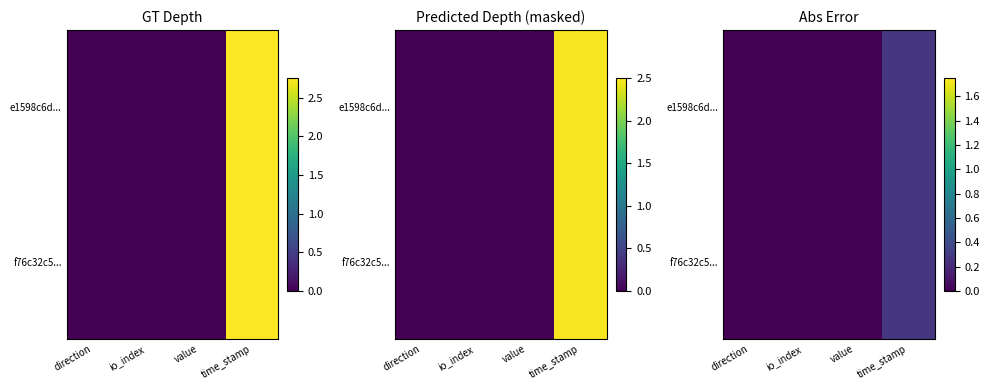

The f76c32c5... series shows 0.0 at value. True or false?

True